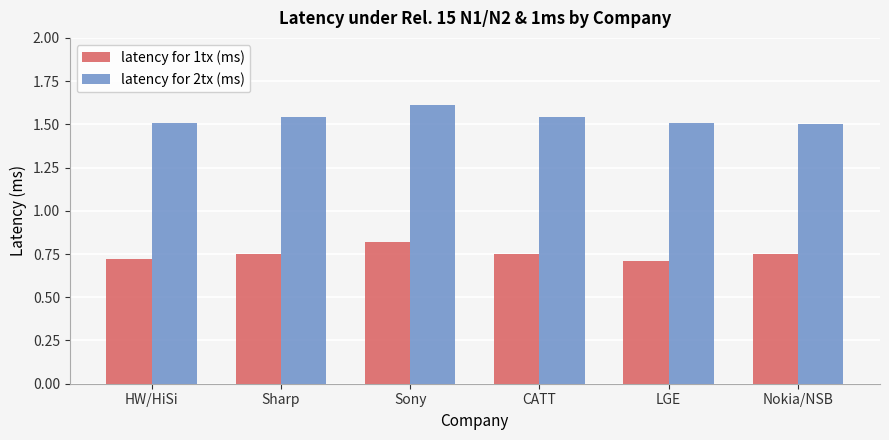

What is the label of the 4th bar from the left?

CATT